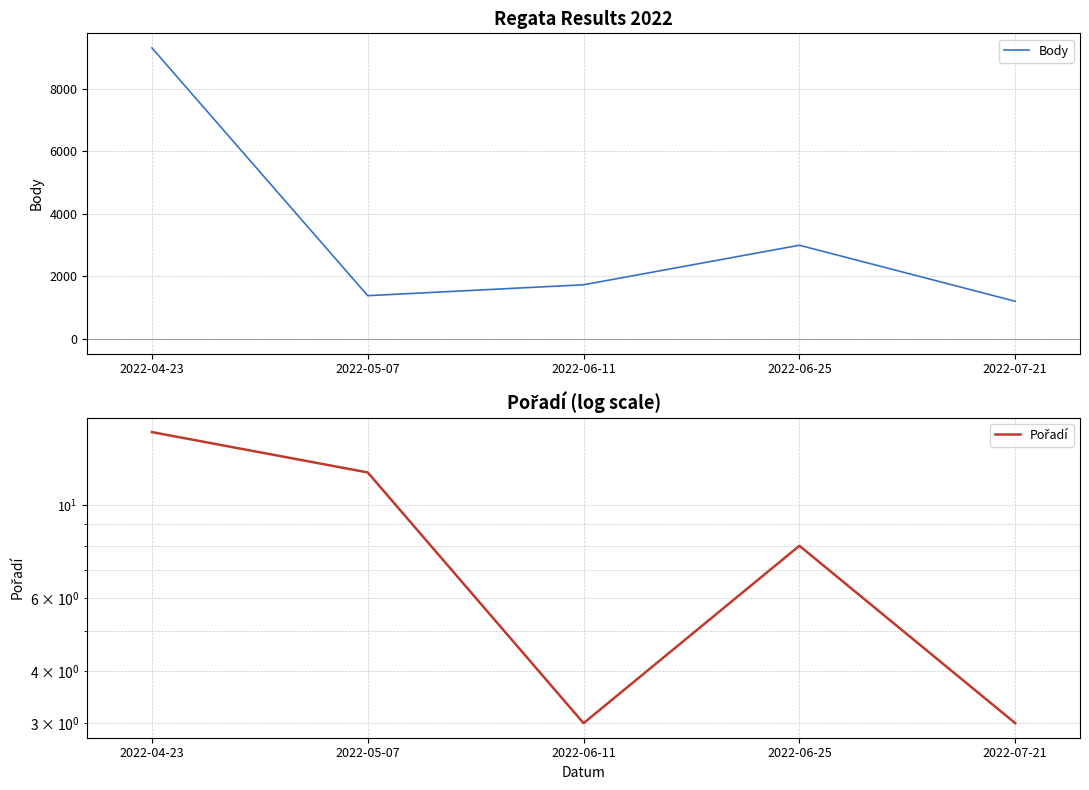

What is the difference between the highest and lowest values at 2022-06-11?

1731